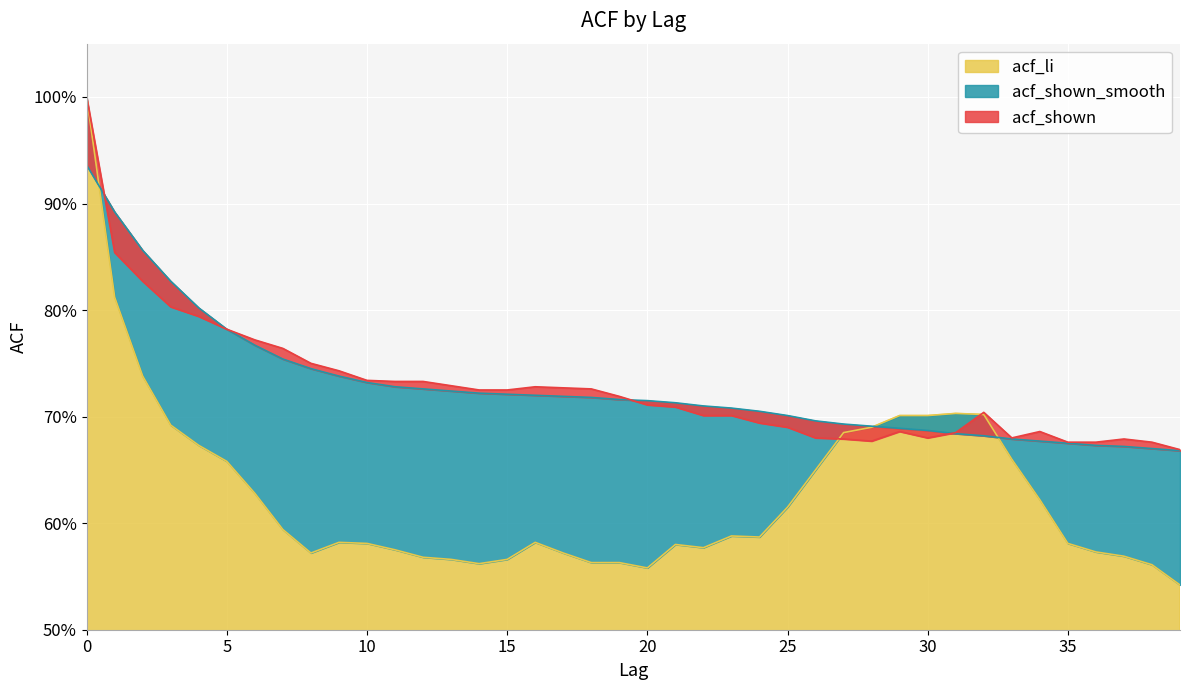

How many times do acf_li and acf_shown cross each other?

2